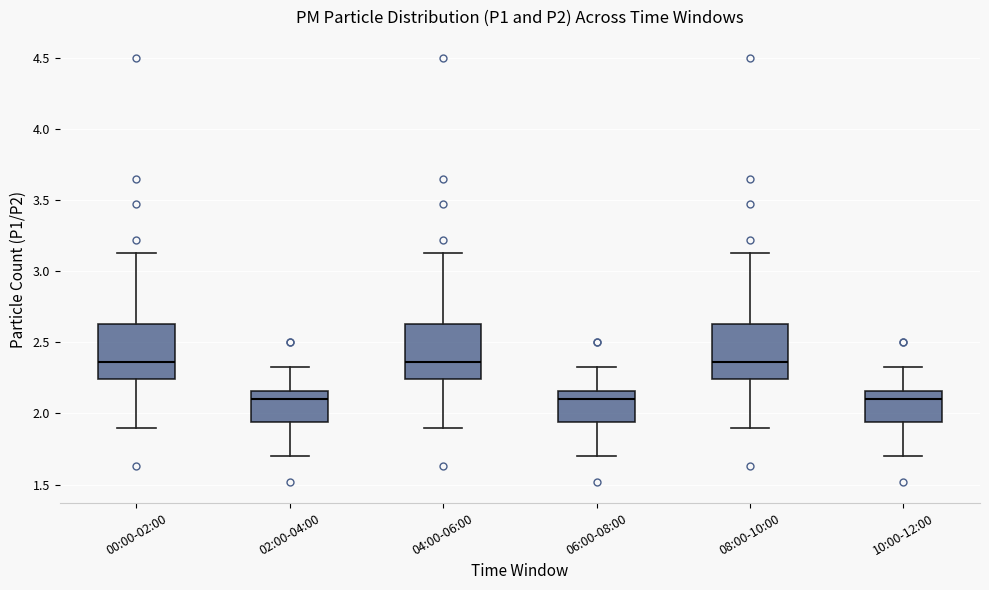

Reading left to right, transcribe this box plot: for each box, give where its median line is, the range the box spans, and where its two whiskers end, as read against the y-axis. The values are not printed on the chart, so give them approximately, as read against the axis.

00:00-02:00: median 2.35, box 2.25 to 2.65, whiskers 1.90 to 3.15
02:00-04:00: median 2.10, box 1.95 to 2.15, whiskers 1.70 to 2.35
04:00-06:00: median 2.35, box 2.25 to 2.65, whiskers 1.90 to 3.15
06:00-08:00: median 2.10, box 1.95 to 2.15, whiskers 1.70 to 2.35
08:00-10:00: median 2.35, box 2.25 to 2.65, whiskers 1.90 to 3.15
10:00-12:00: median 2.10, box 1.95 to 2.15, whiskers 1.70 to 2.35